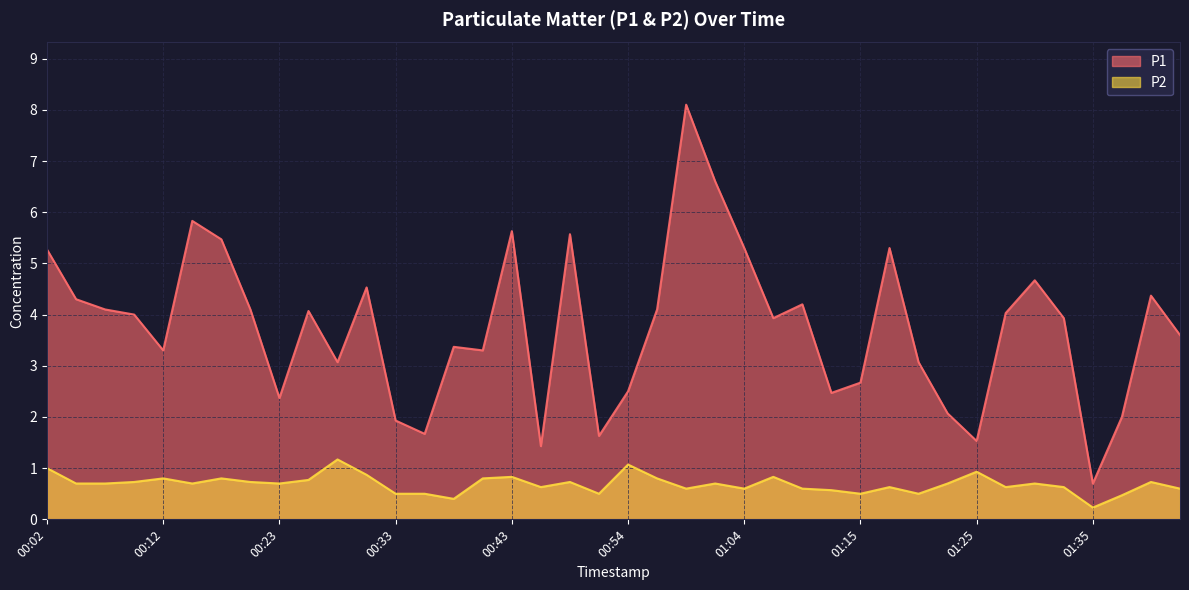

True or false: P1 and P2 intersect in this chart.

False